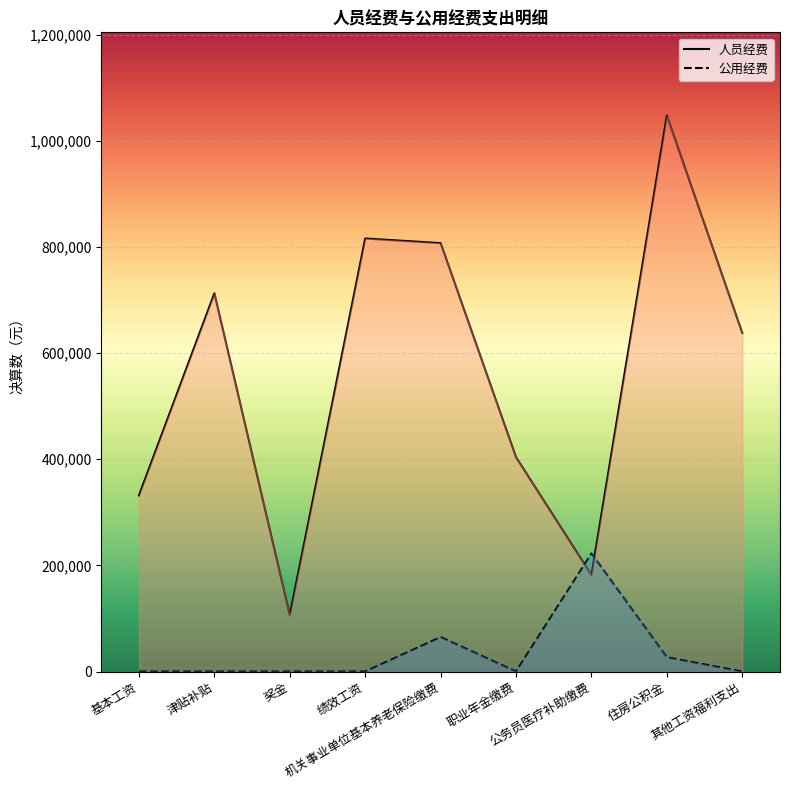

How many interior local peaks does the 人员经费 series have?

3